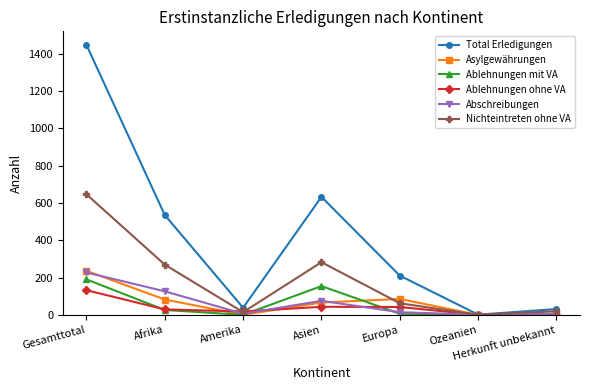

What is the difference between the Ablehnungen mit VA values at Afrika and Herkunft unbekannt?

22